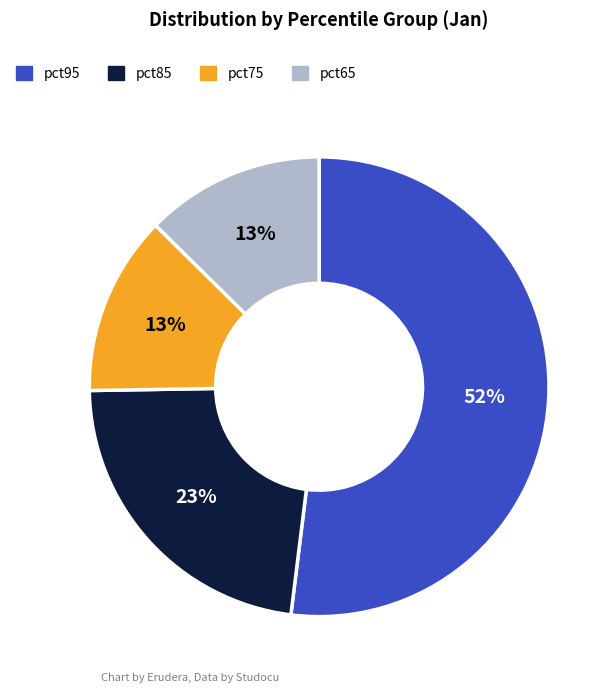

To the nearest percent, what is the difference between the largest and smallest slice percentages?

39%